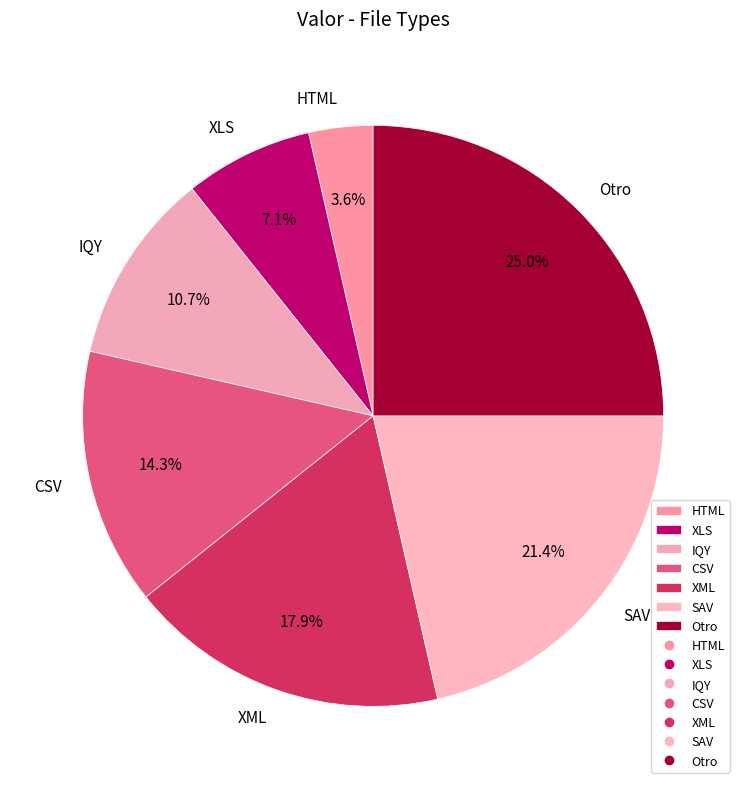

How much of the chart is everything except HTML?

96.4%